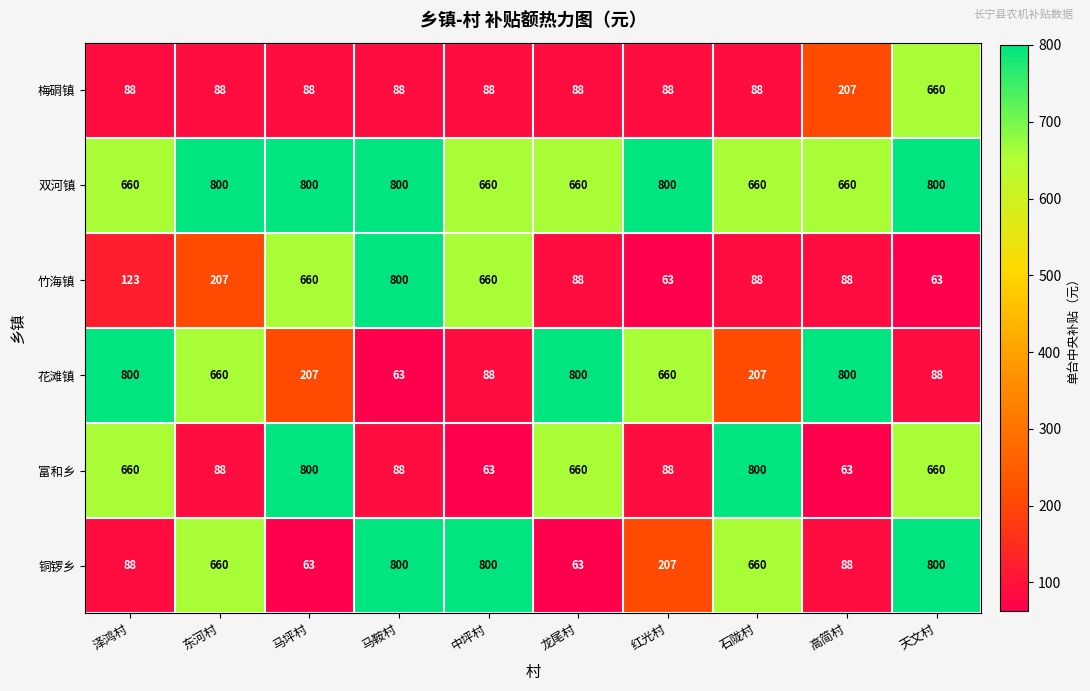

Which series changed the most between 龙尾村 and 石陇村?

铜锣乡